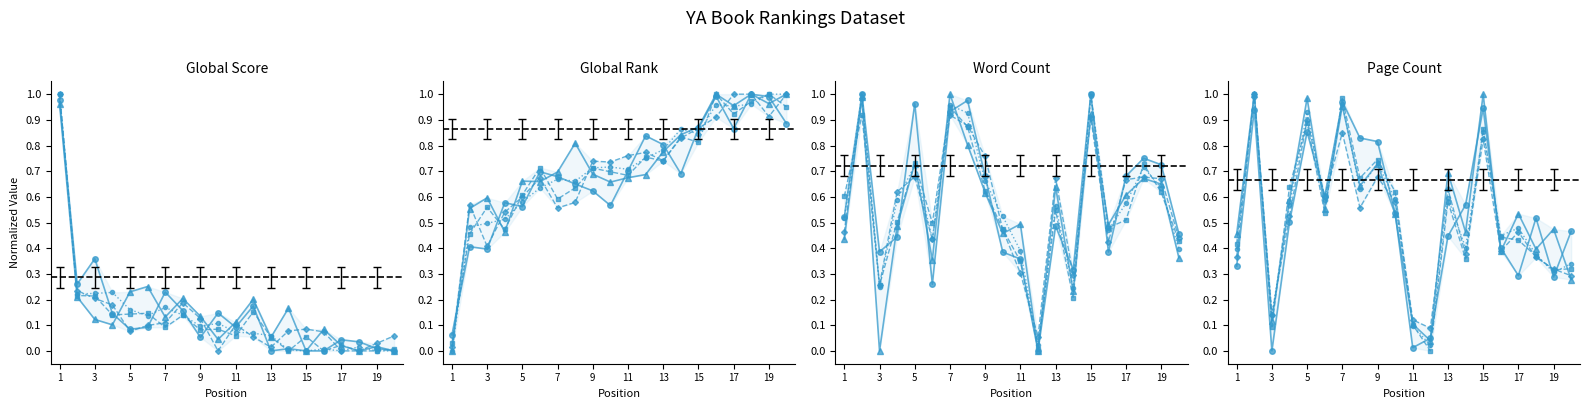

Reading right to left, extract all data points from this chart.

Global Score: 20=0.0	19=0.0	18=0.0	17=0.0	16=0.0	15=0.0	14=0.0	13=0.1	12=0.1	11=0.1	10=0.1	9=0.1	8=0.1	7=0.2	6=0.1	5=0.2	4=0.2	3=0.2	2=0.2	1=1.0
Global Rank (scaled): 20=1.0	19=1.0	18=1.0	17=1.0	16=1.0	15=0.8	14=0.9	13=0.8	12=0.8	11=0.7	10=0.7	9=0.7	8=0.7	7=0.7	6=0.6	5=0.6	4=0.5	3=0.5	2=0.5	1=0.0
Word Count (scaled): 20=0.4	19=0.6	18=0.7	17=0.6	16=0.5	15=1.0	14=0.2	13=0.6	12=0.0	11=0.4	10=0.5	9=0.7	8=0.9	7=1.0	6=0.4	5=0.7	4=0.6	3=0.2	2=1.0	1=0.5
Page Count: 20=0.3	19=0.3	18=0.4	17=0.5	16=0.4	15=0.9	14=0.4	13=0.6	12=0.0	11=0.1	10=0.6	9=0.7	8=0.6	7=1.0	6=0.6	5=0.9	4=0.6	3=0.1	2=1.0	1=0.4